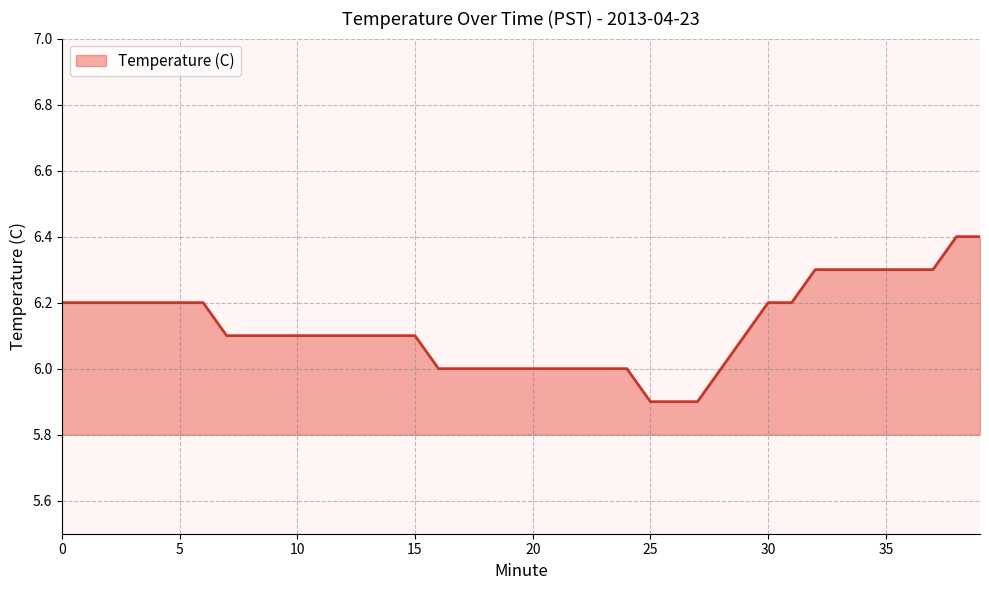

What is the minimum value shown in the chart?

5.9